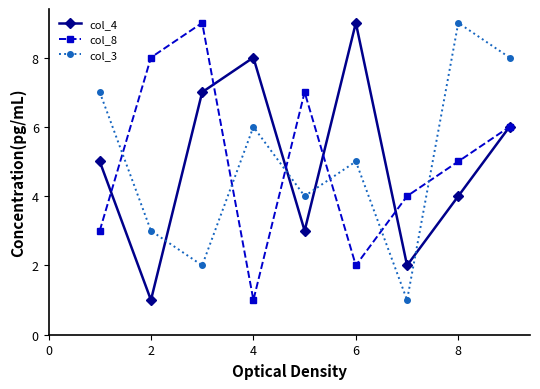

At how many categories does at least one series exceed 2?

9